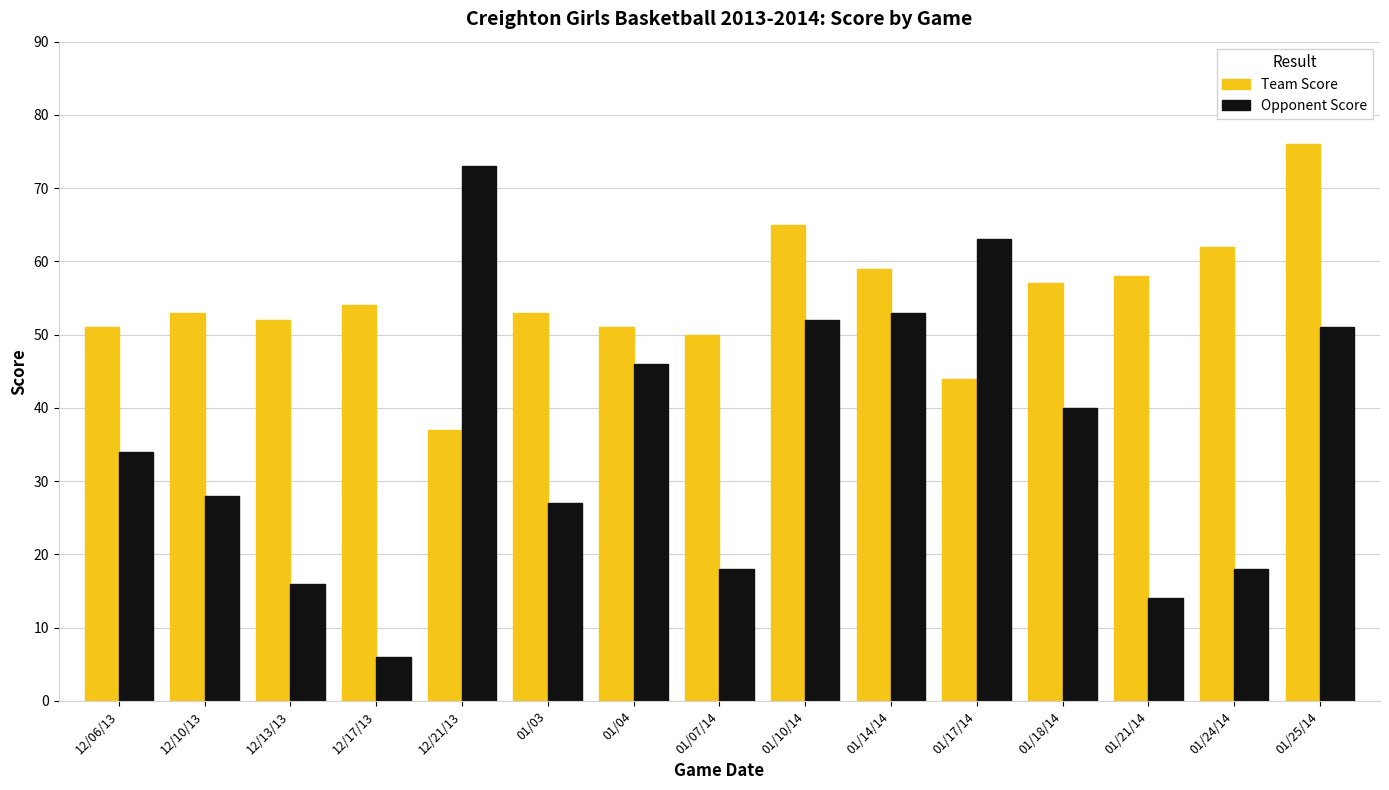

What is the sum of all Opponent Score values?

539